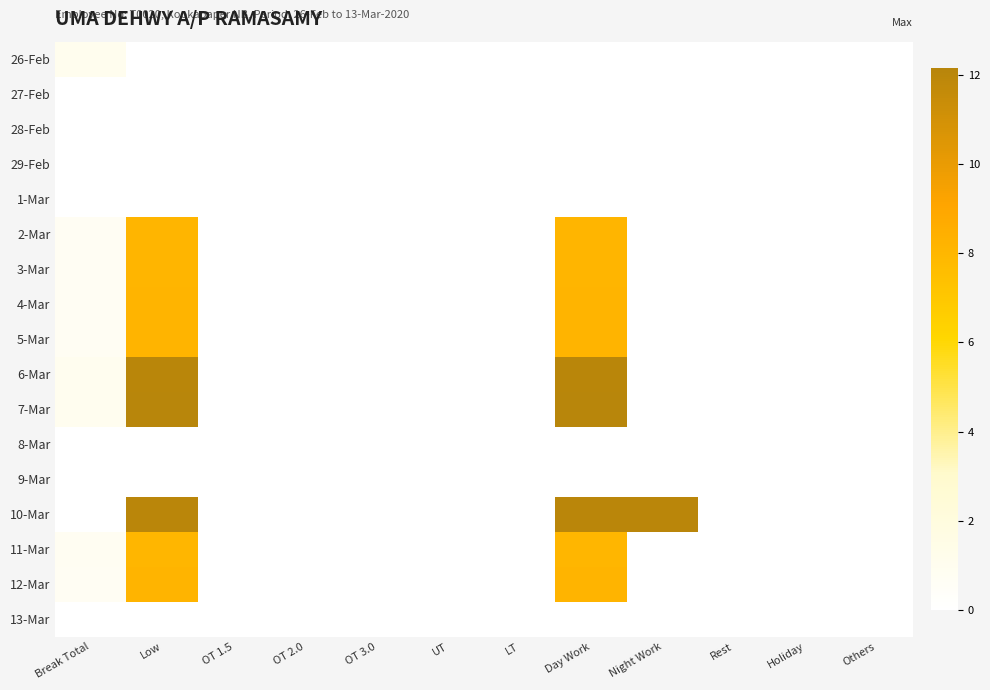

What is the maximum value shown in the chart?

12.1